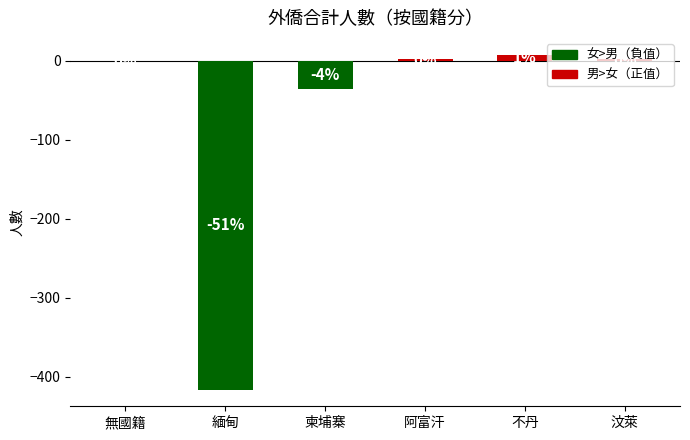

Reading left to right, transcribe all the data shown in this chart.

無國籍=0	緬甸=-416	柬埔寨=-36	阿富汗=3	不丹=8	汶萊=2